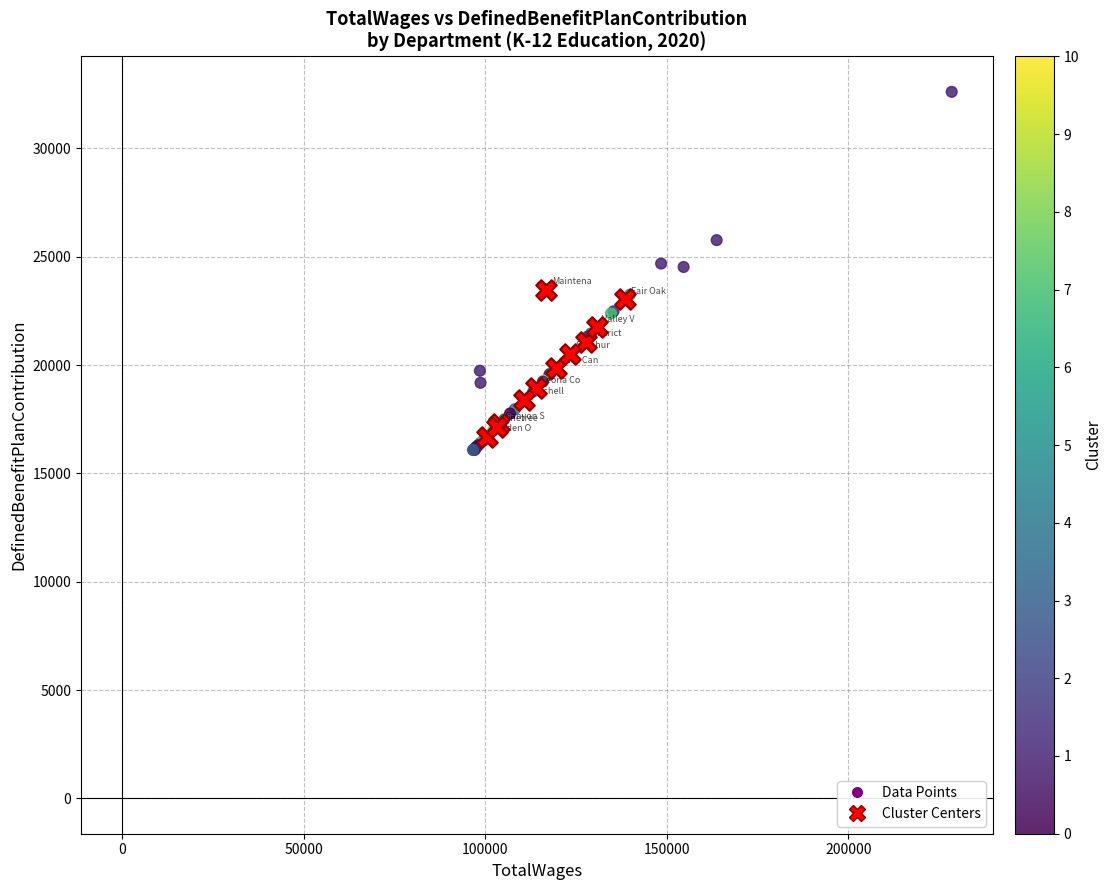

Which series reaches the maximum Y coordinate?

Data Points